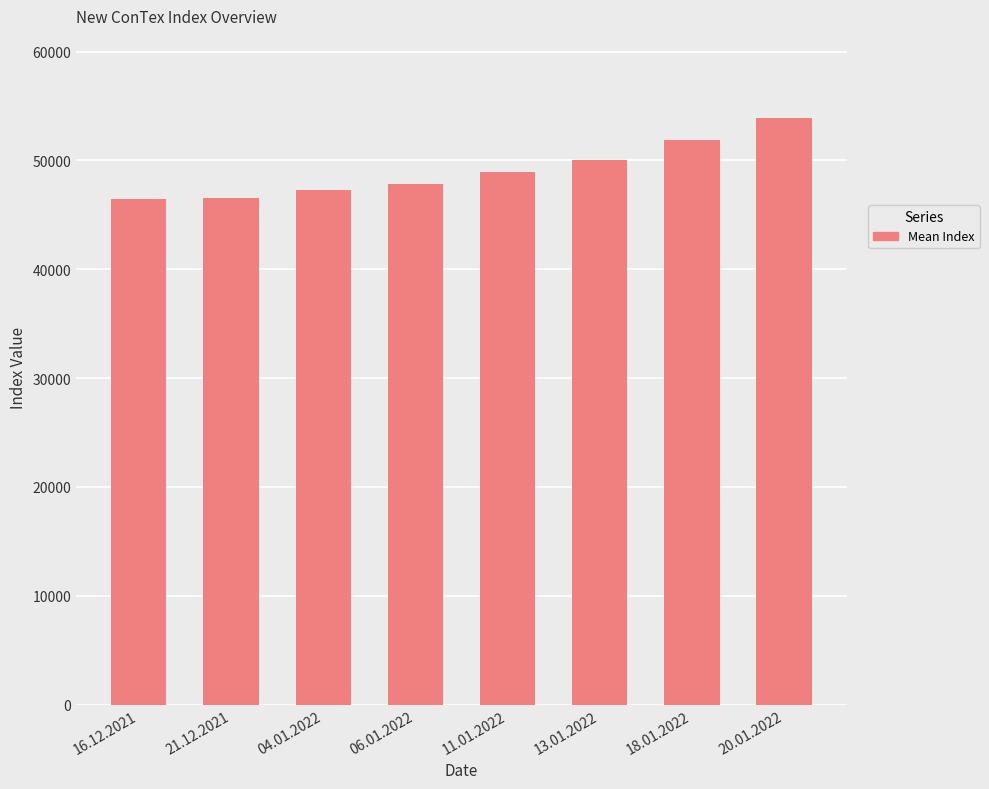

What is the smallest value displayed?

46469.3